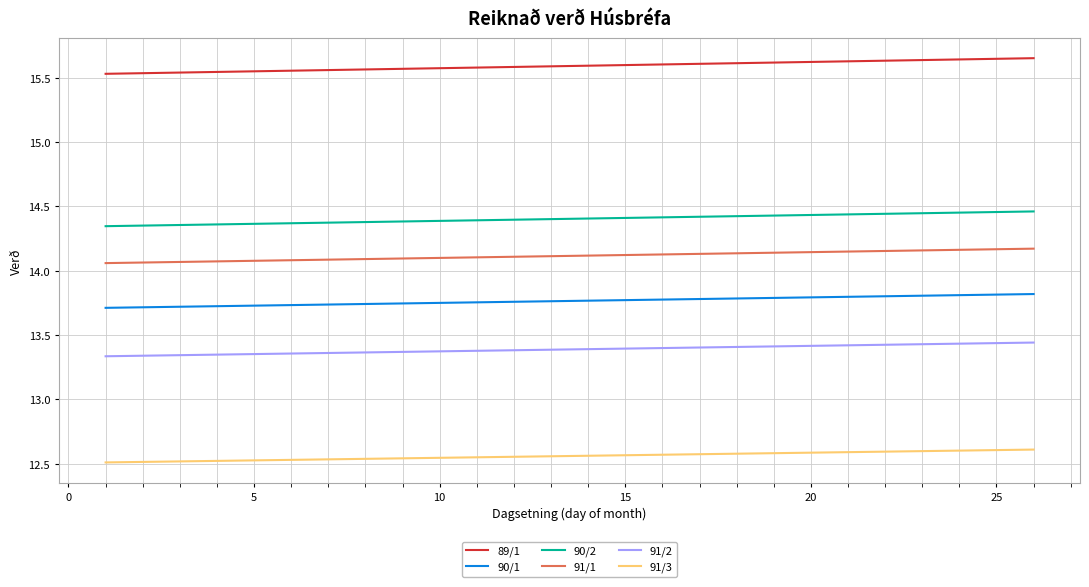

Rank the series by their maximum value, from lowest to highest.

91/3, 91/2, 90/1, 91/1, 90/2, 89/1